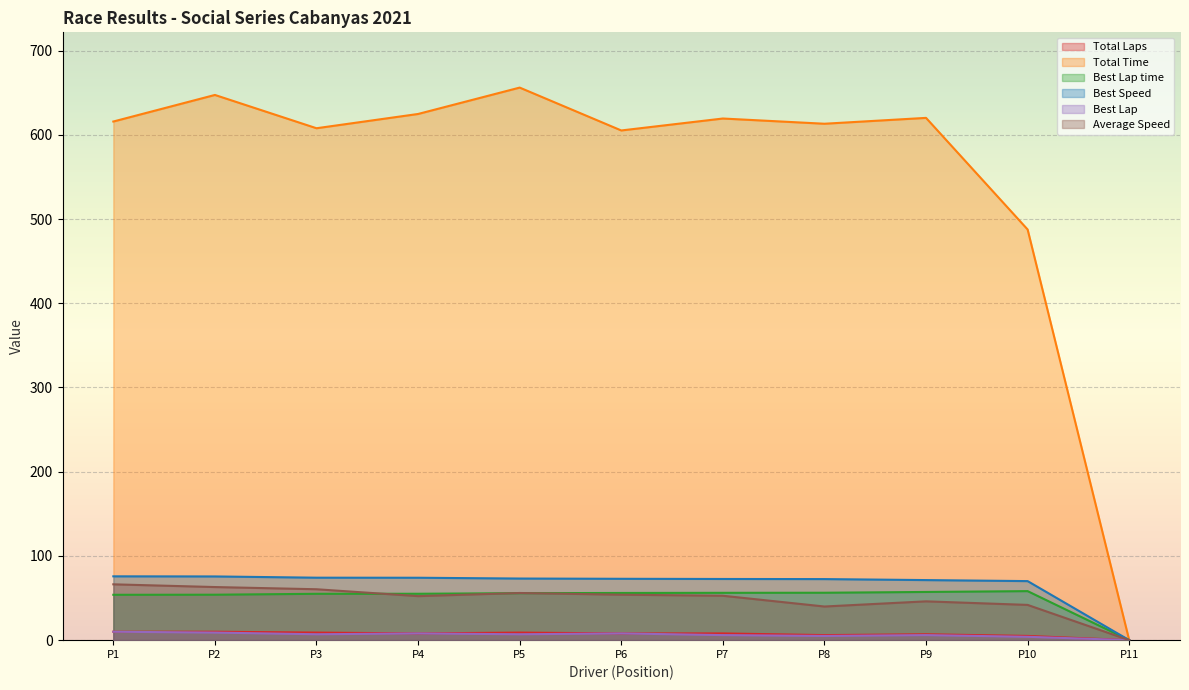

What is the difference between the maximum and minimum values in the Total Laps series?

10.0